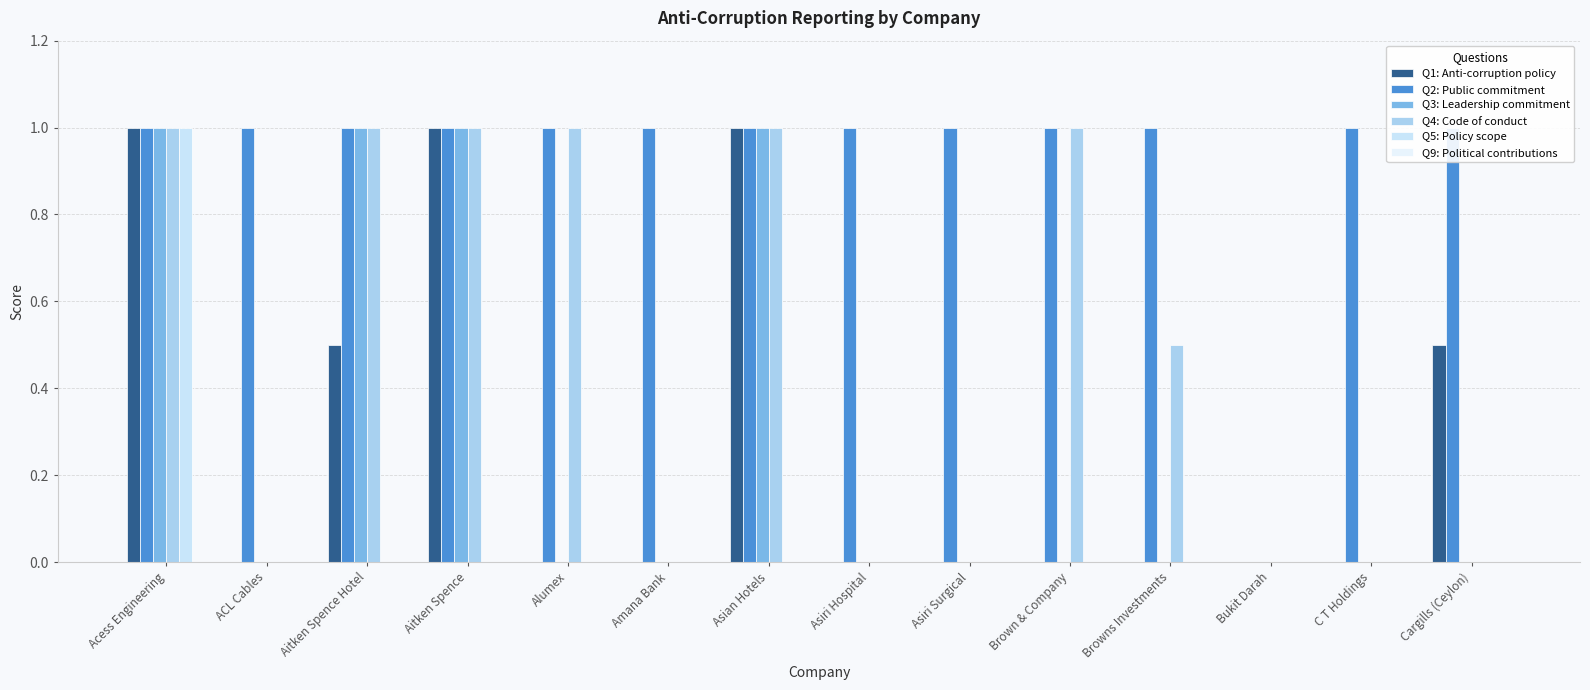

Rank the series at C T Holdings from lowest to highest value.

Q1: Anti-corruption policy, Q3: Leadership commitment, Q4: Code of conduct, Q5: Policy scope, Q9: Political contributions, Q2: Public commitment